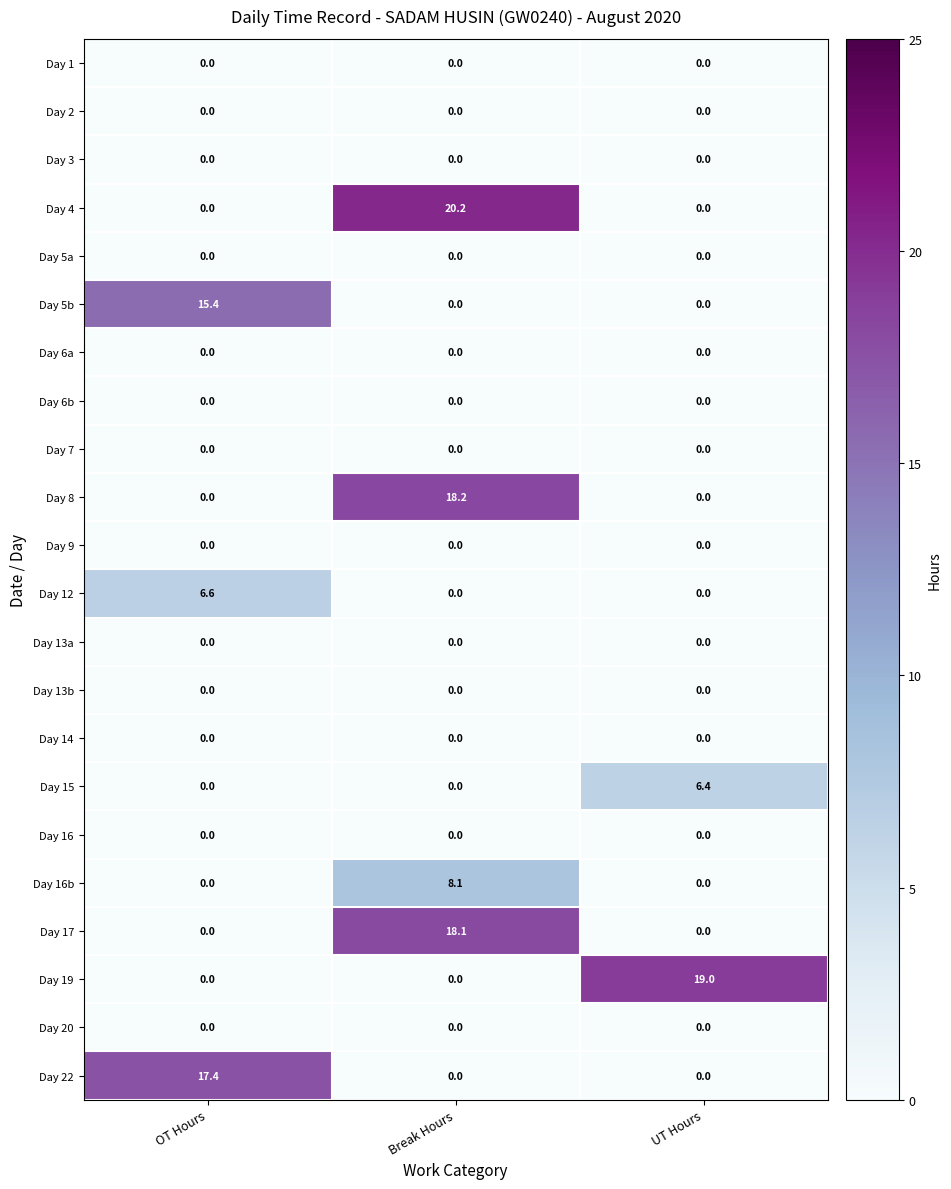

Is it true that Day 20 equals 0.0 at Break Hours?

True